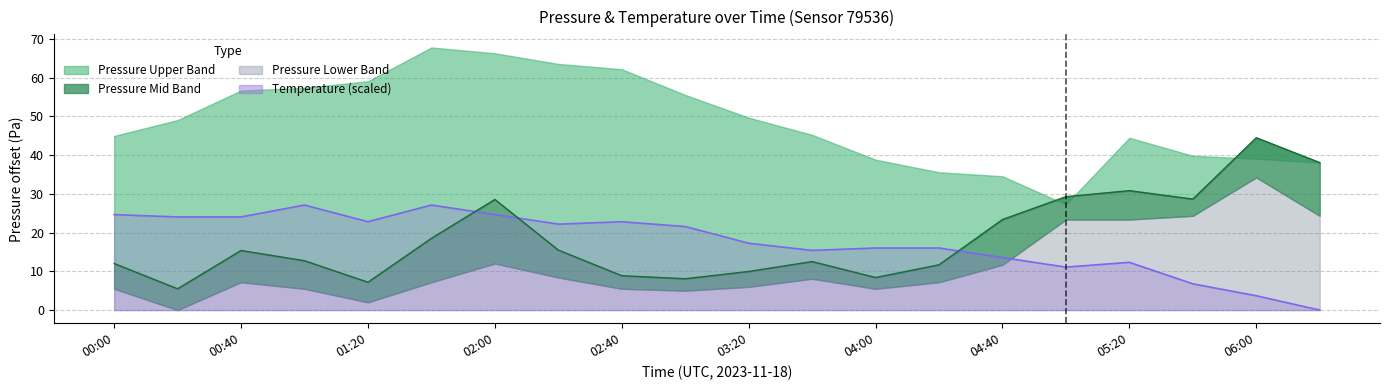

How many values in the Pressure mid series are below 15?

10